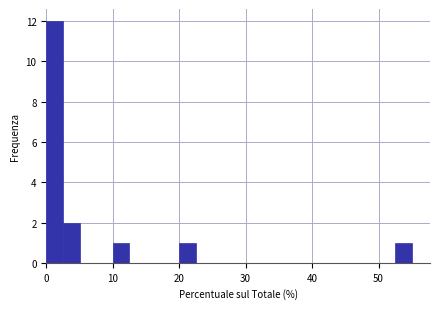

Read against the x-axis, roughly where is the centre of the tallest bar?

1